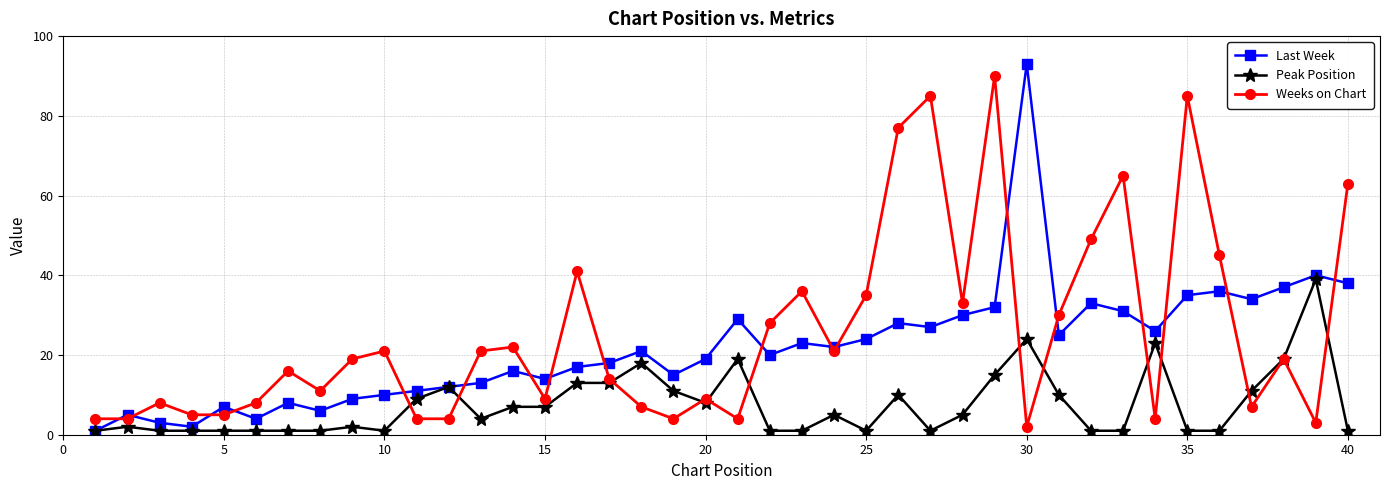

List the series in order of their overall mean, highest first.

Weeks on Chart, Last Week, Peak Position